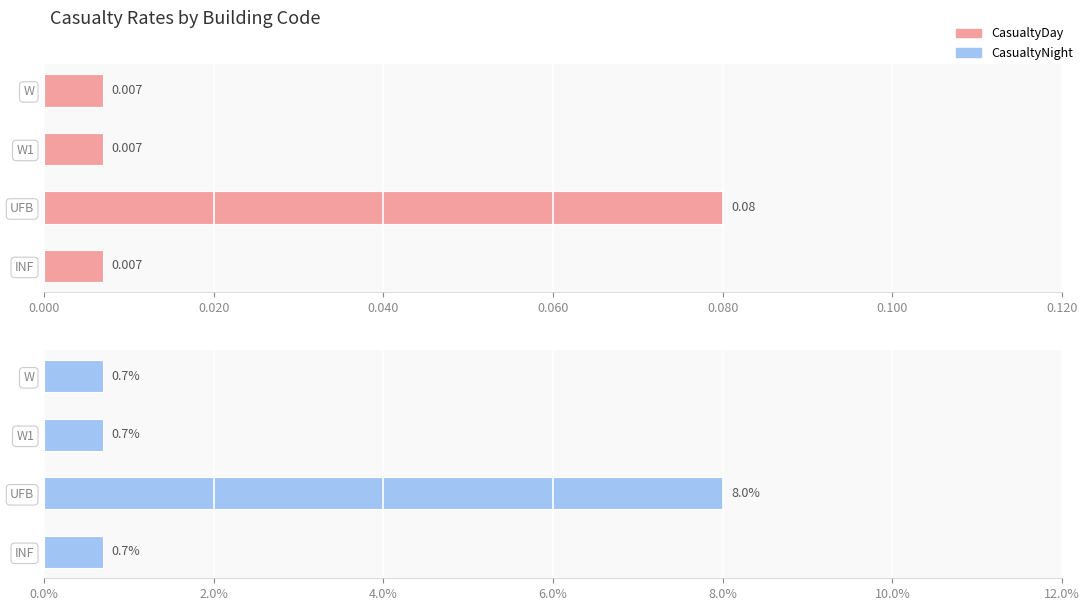

At how many categories does at least one series exceed 0?

4